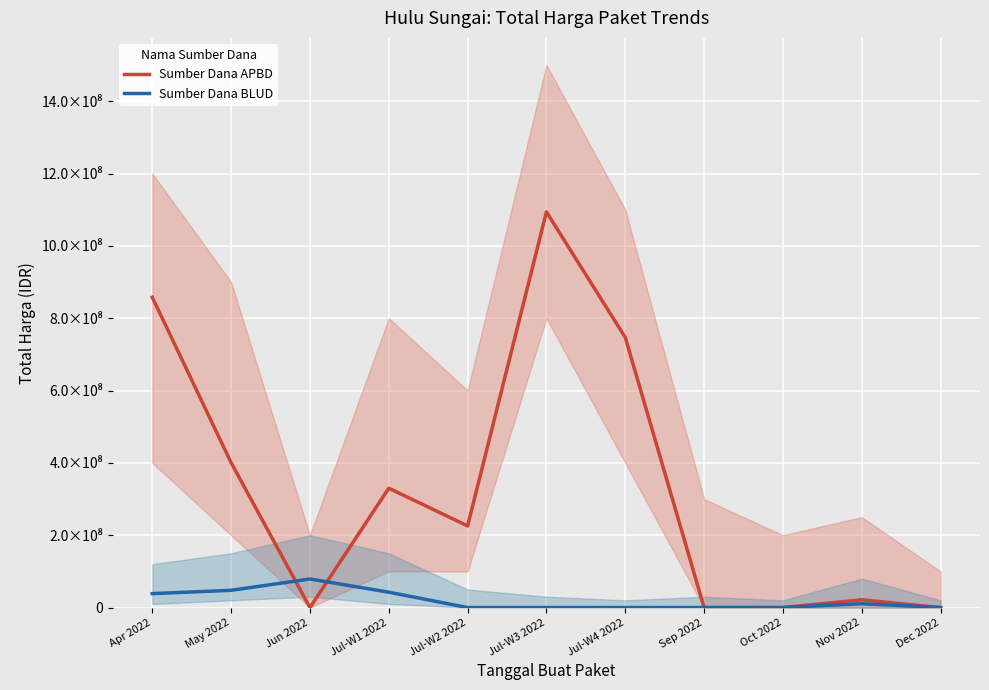

The value of Sumber Dana APBD at Apr 2022 is 857770500. True or false?

True